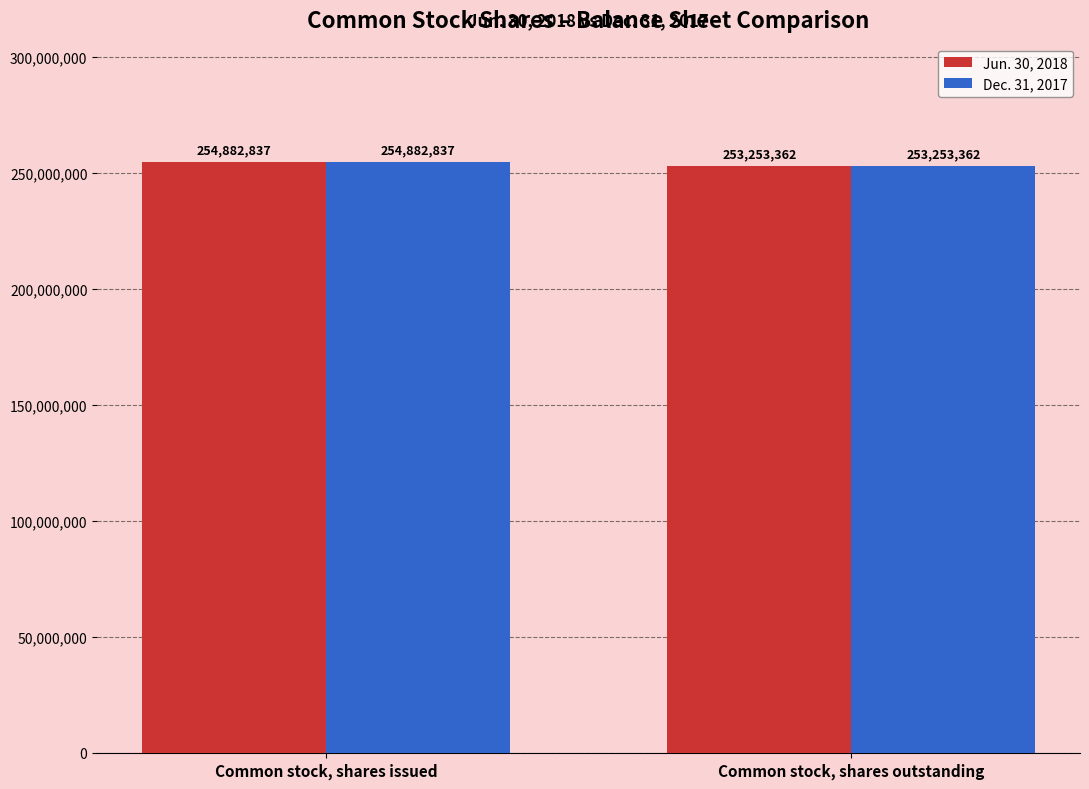

Rank the categories by Dec. 31, 2017 value from highest to lowest.

Common stock, shares issued, Common stock, shares outstanding